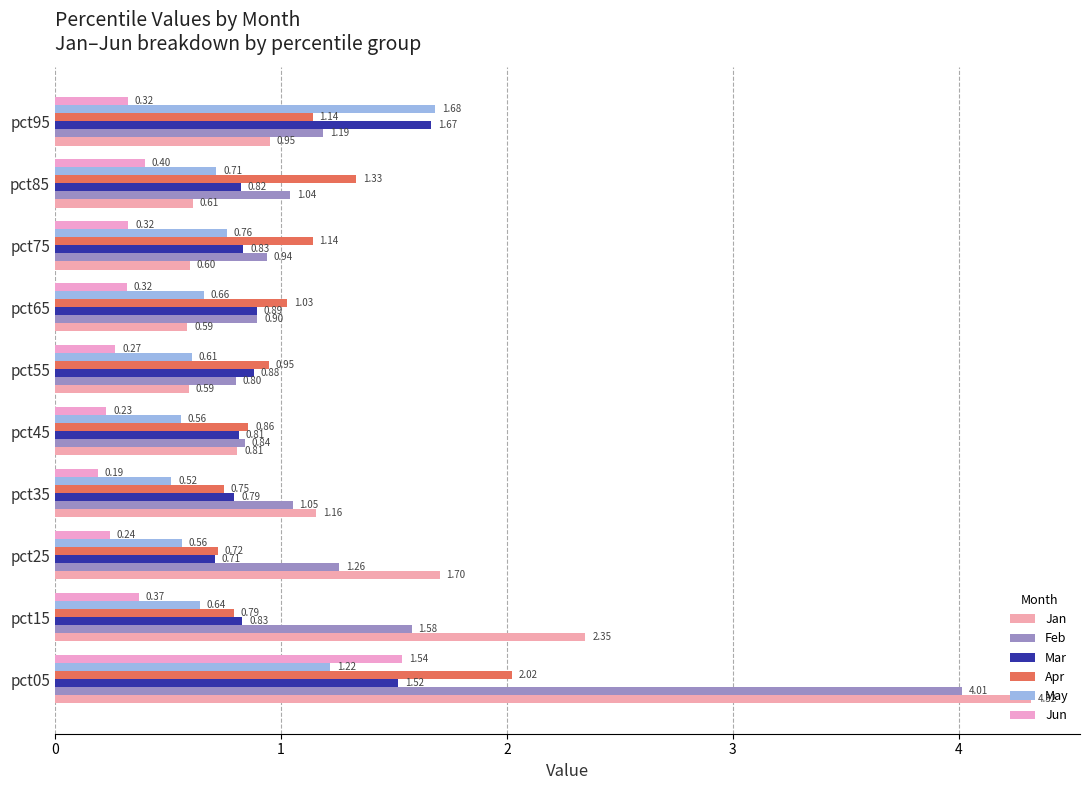

How many series are shown in this chart?

6